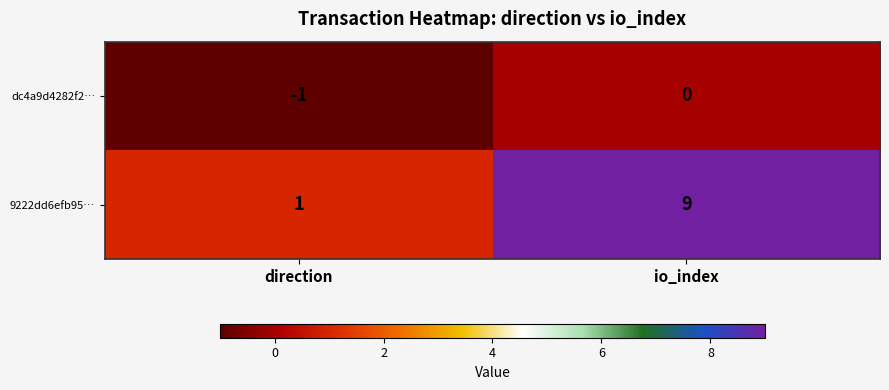

What is the smallest value displayed?

-1